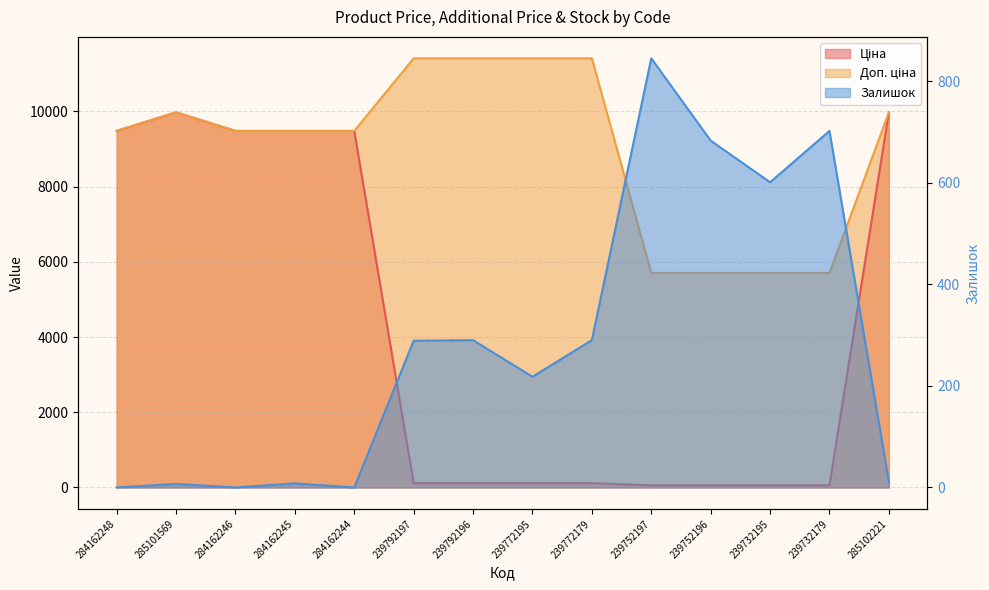

How many lines are shown in the chart?

3